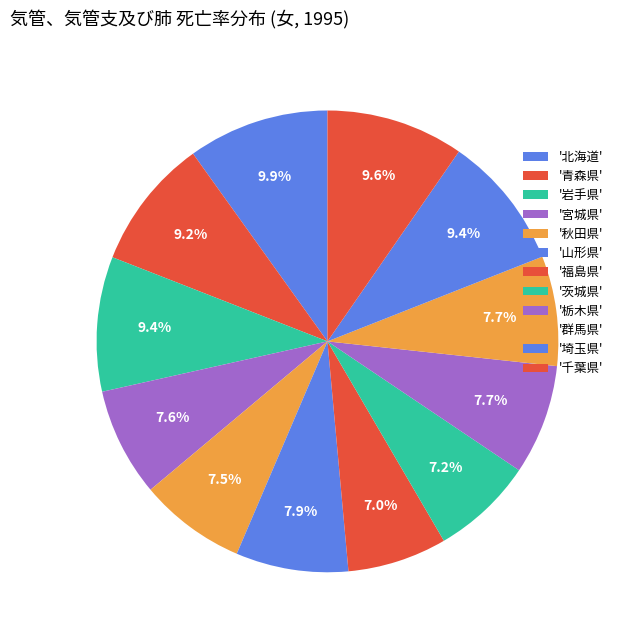

To the nearest percent, what is the difference between the largest and smallest slice percentages?

3%